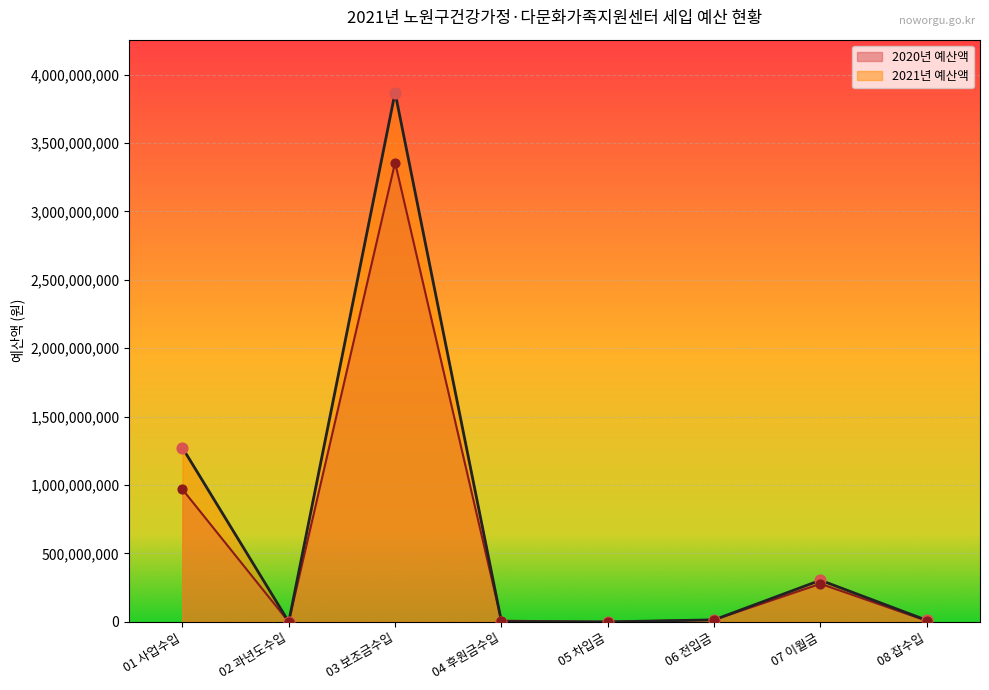

What are all the series names shown in the legend?

2020년 예산액, 2021년 예산액